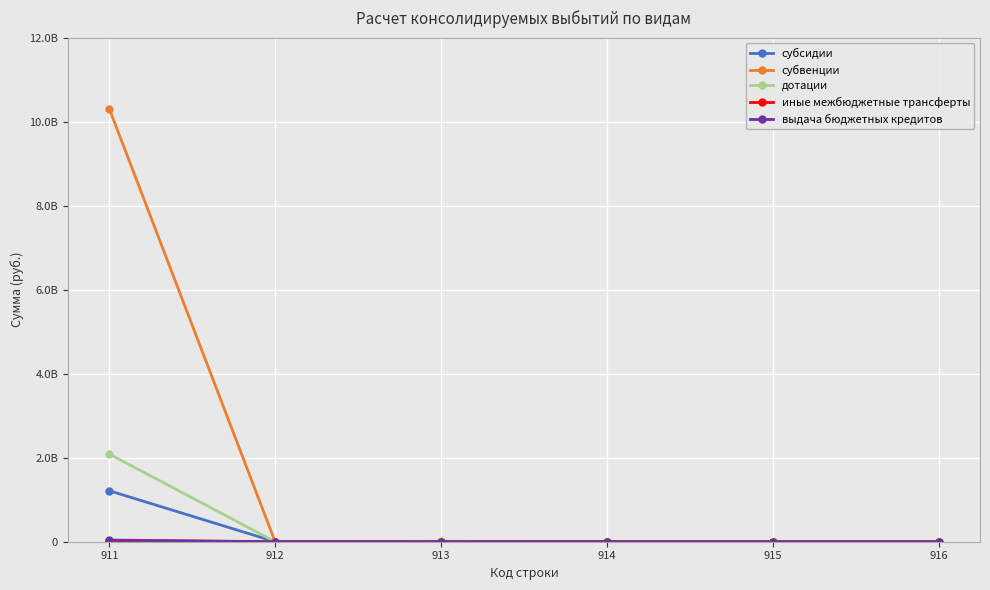

The субсидии series shows 817810903.7 at 914. True or false?

False